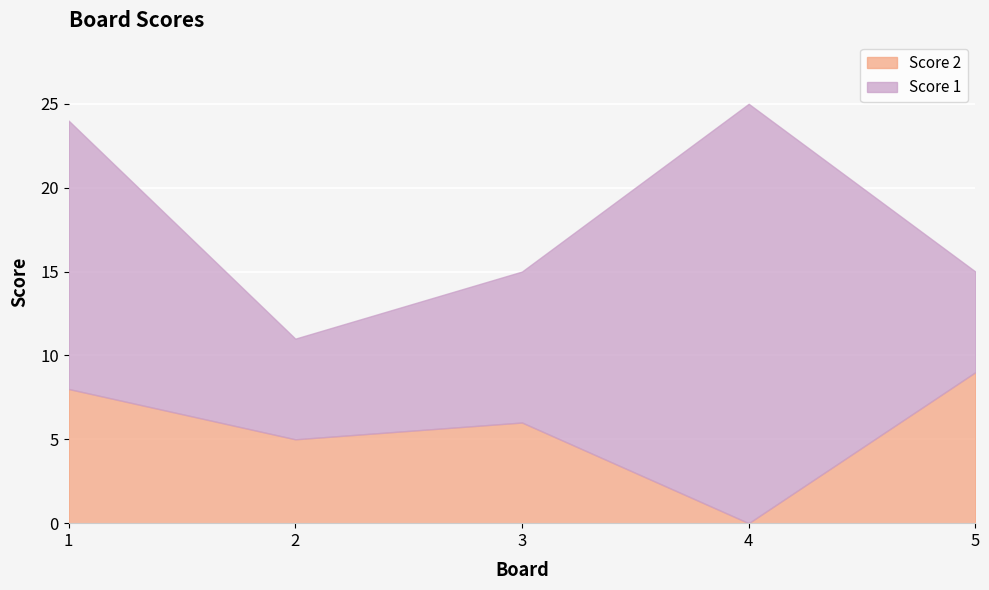

How many values in the Score 2 series exceed 6?

2